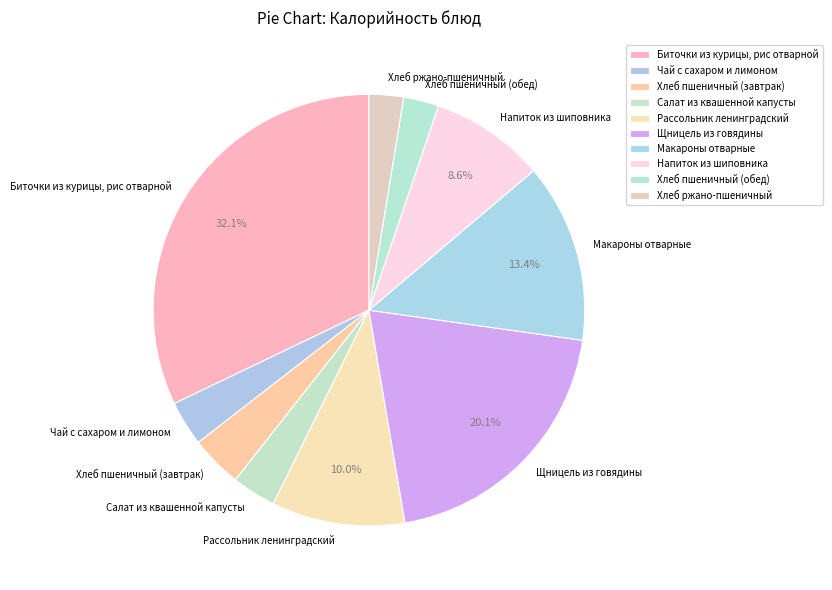

Which has a higher value, Макароны отварные or Хлеб пшеничный (обед)?

Макароны отварные